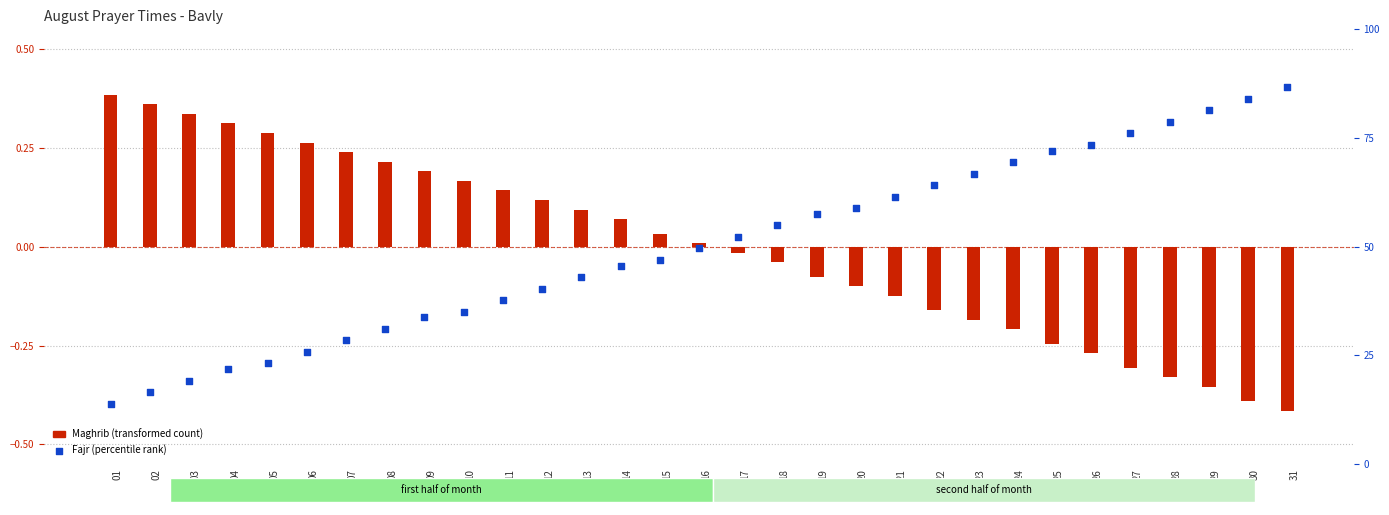

Which series has the largest Y range (max minus min)?

Maghrib (transformed)